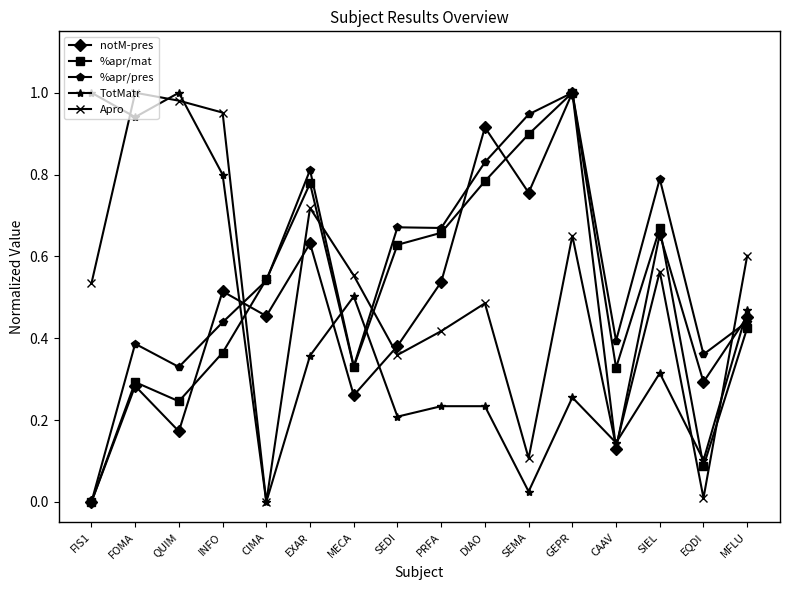

True or false: %apr/mat has more than 2 points higher than both neighbors.

True